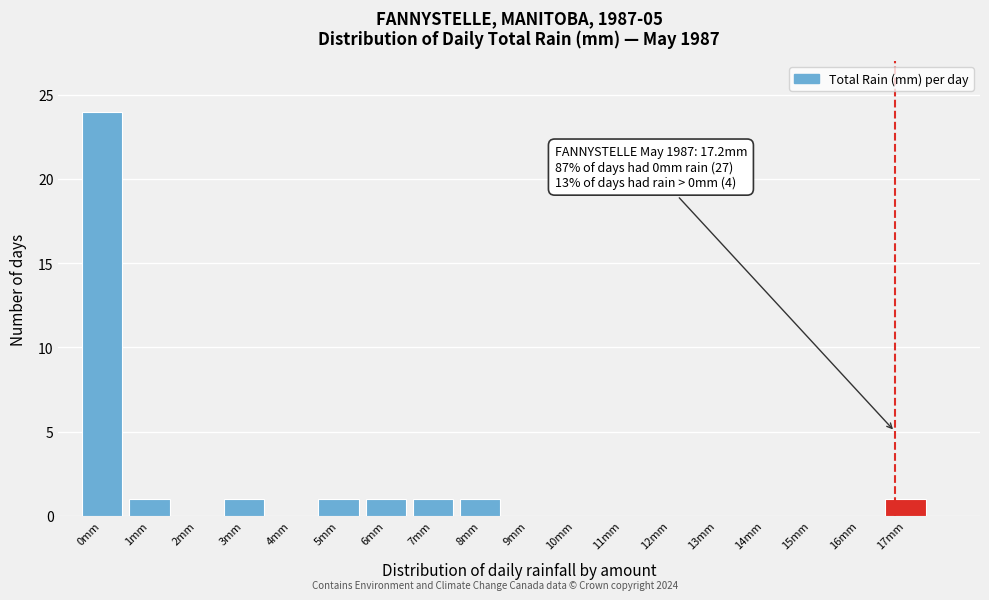

Reading left to right, extract all data points from this chart.

0mm=24	1mm=1	2mm=0	3mm=1	4mm=0	5mm=1	6mm=1	7mm=1	8mm=1	9mm=0	10mm=0	11mm=0	12mm=0	13mm=0	14mm=0	15mm=0	16mm=0	17mm=1